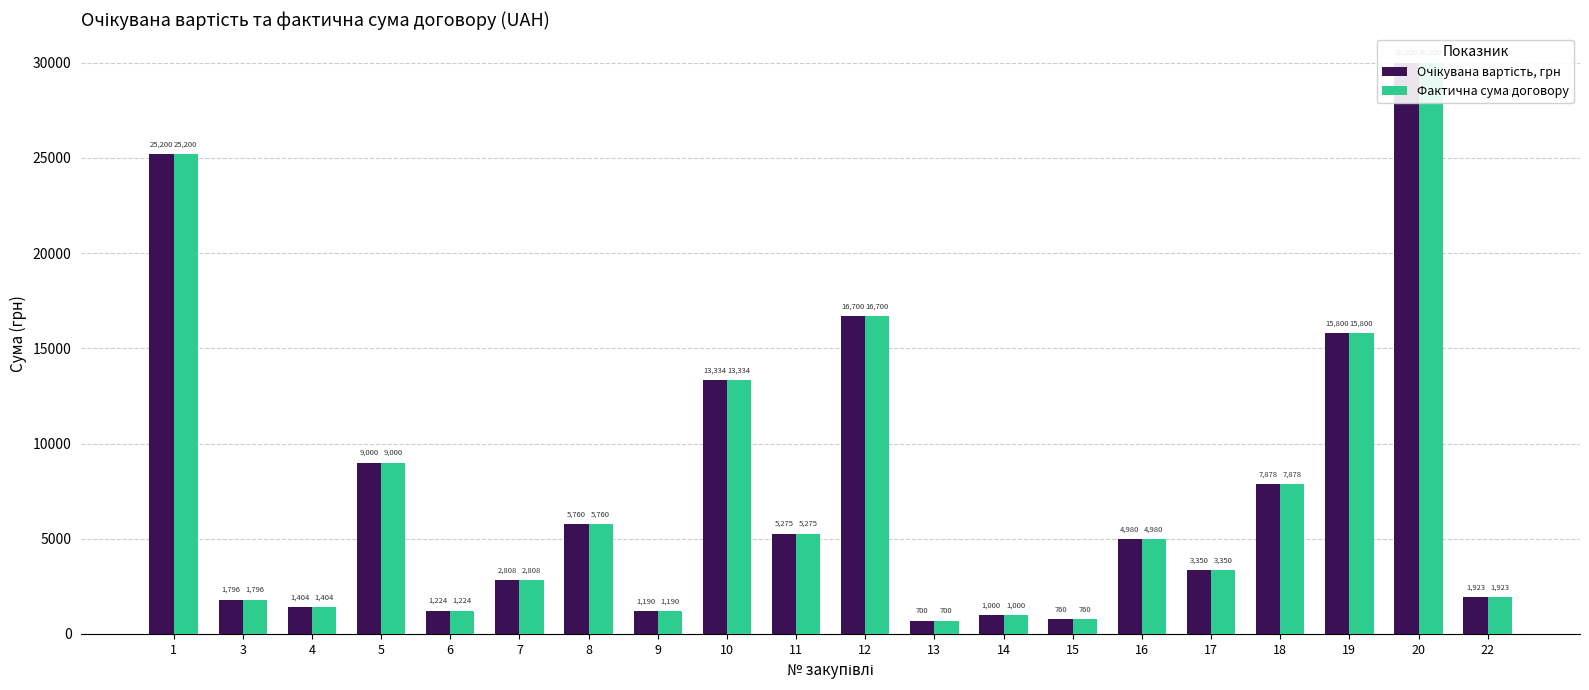

How many distinct data groups are displayed?

2